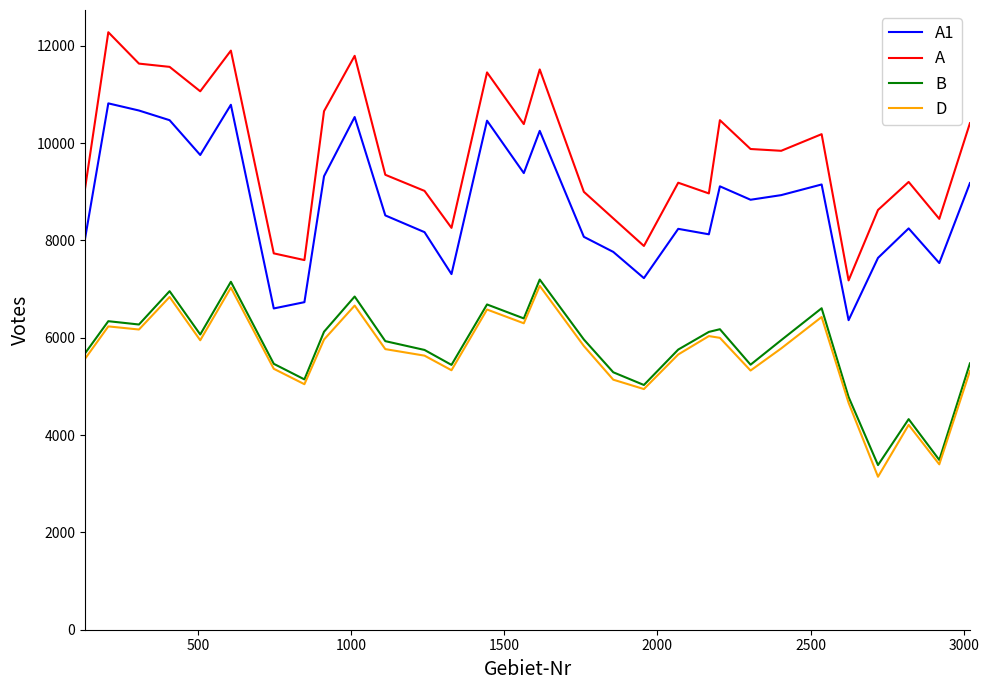

Which series has the largest total across all categories?

A